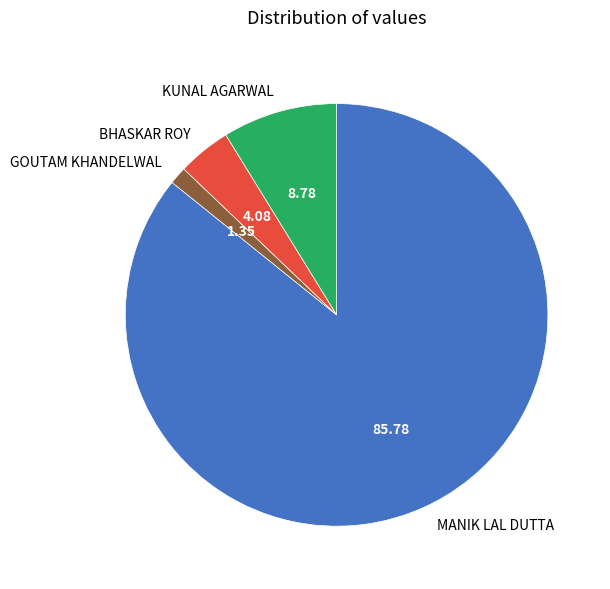

Do BHASKAR ROY and GOUTAM KHANDELWAL together represent more than half of the pie?

No